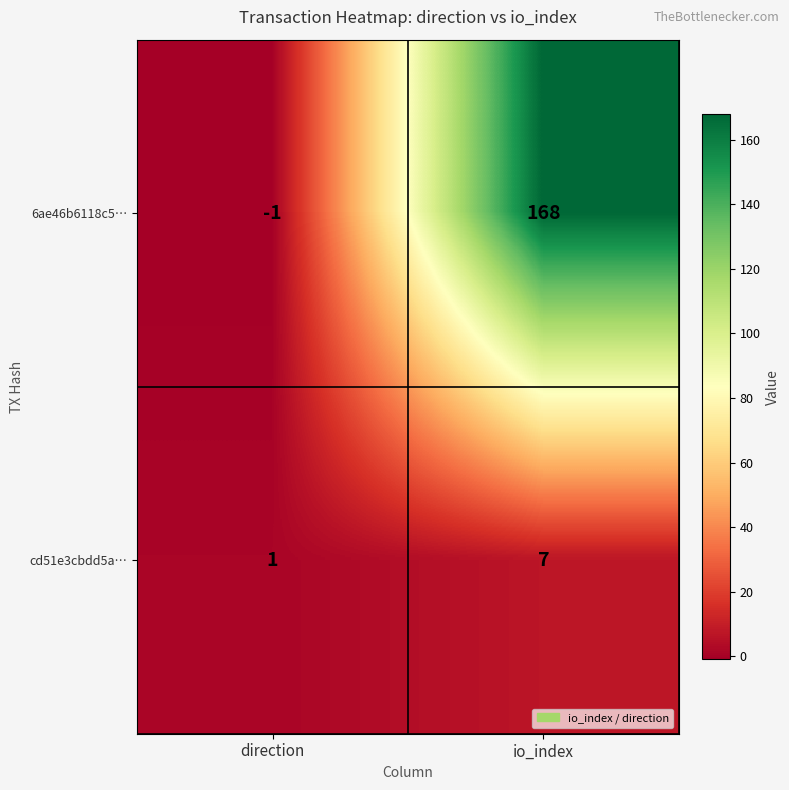

Reading left to right, list all the values displayed in this chart.

6ae46b6118c5…: -1	168
cd51e3cbdd5a…: 1	7